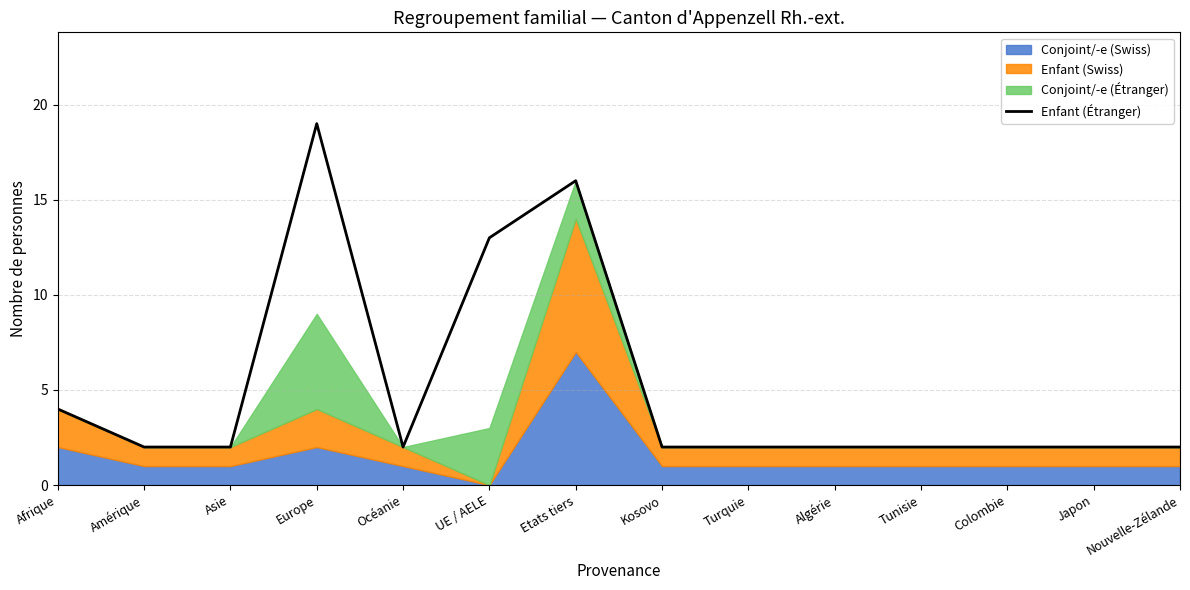

Reading left to right, what are all the values shown in this chart?

4	2	2	19	2	13	16	2	2	2	2	2	2	2